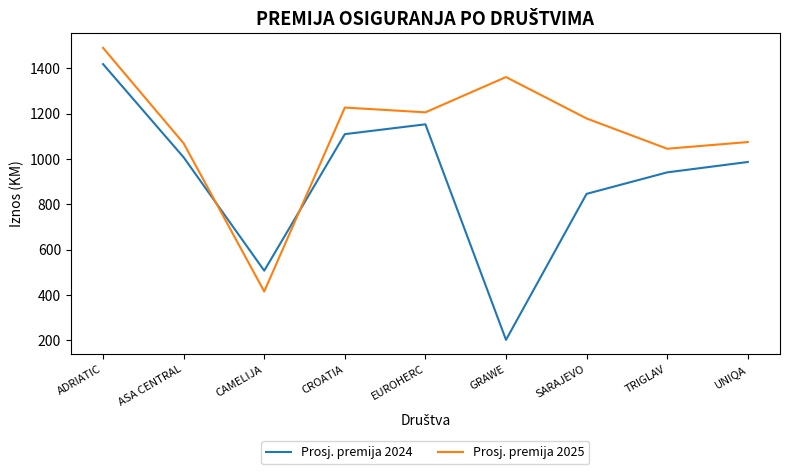

What is the sum of the Prosj. premija 2024 values at GRAWE and ADRIATIC?

1620.8